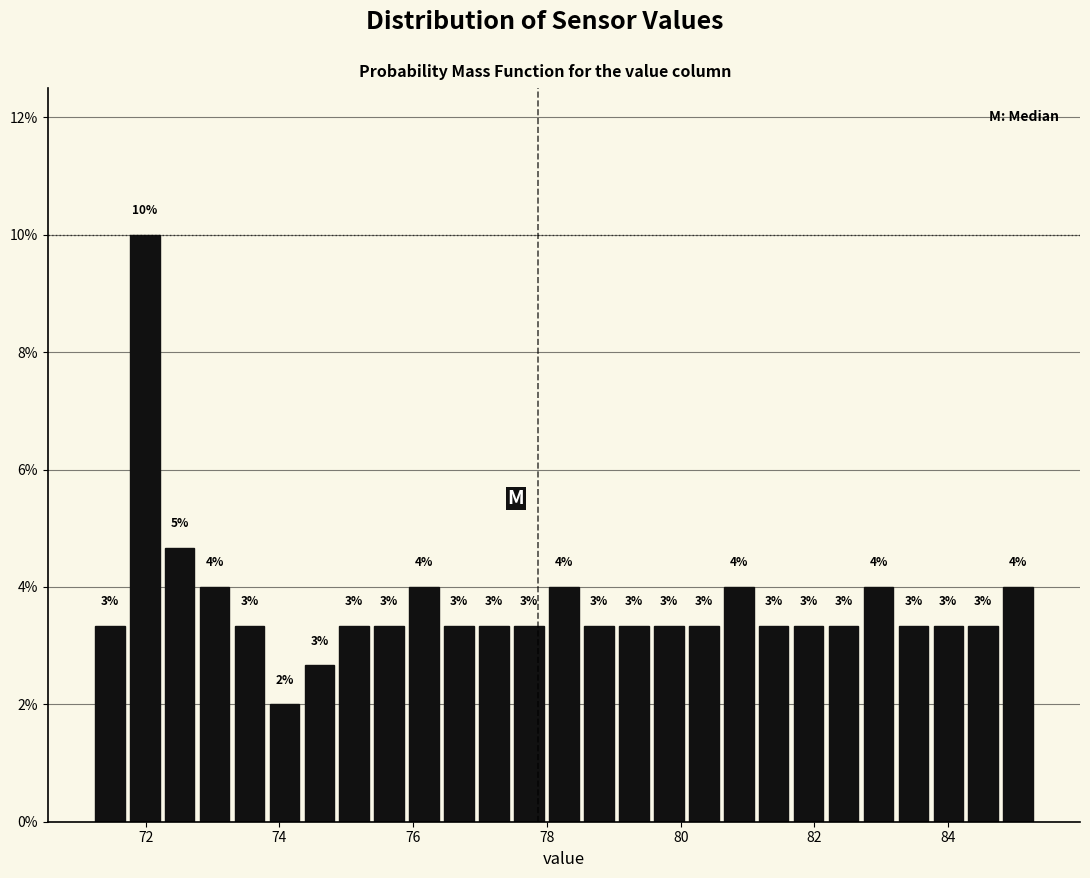

Around what value on the x-axis is the tallest bar? Give the approximate position of its centre, as read against the axis.

72.0